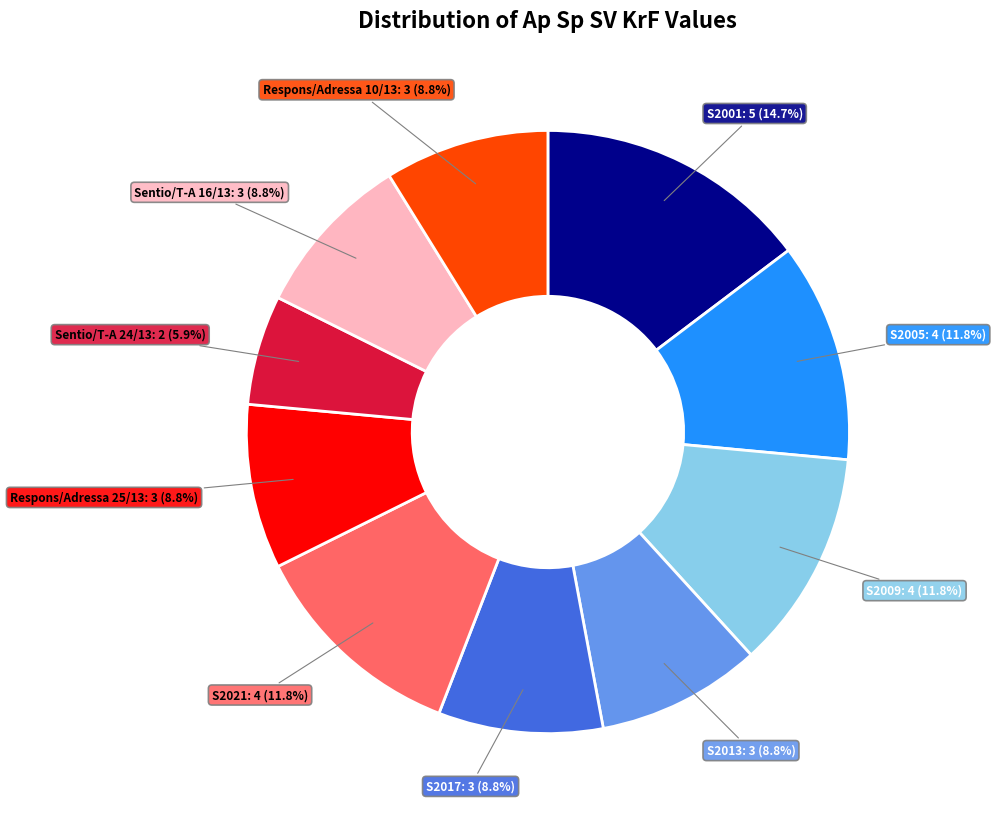

Does any single category account for the majority?

No